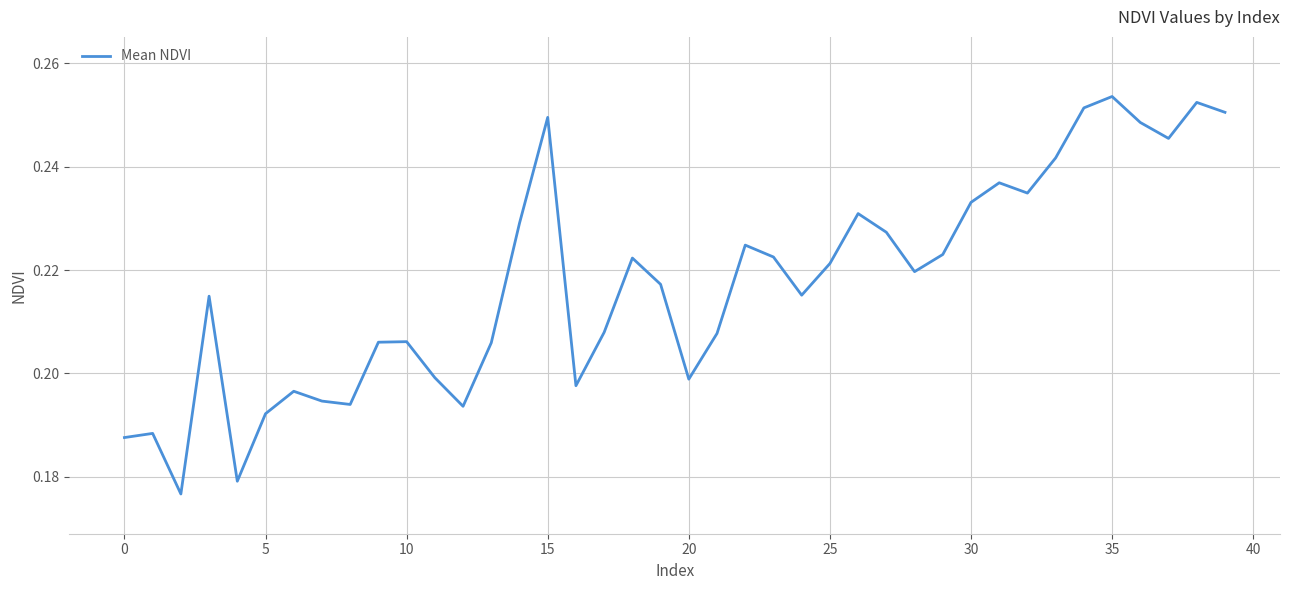

Reading left to right, what are all the values shown in this chart?

0.2	0.2	0.2	0.2	0.2	0.2	0.2	0.2	0.2	0.2	0.2	0.2	0.2	0.2	0.2	0.2	0.2	0.2	0.2	0.2	0.2	0.2	0.2	0.2	0.2	0.2	0.2	0.2	0.2	0.2	0.2	0.2	0.2	0.2	0.3	0.3	0.2	0.2	0.3	0.3